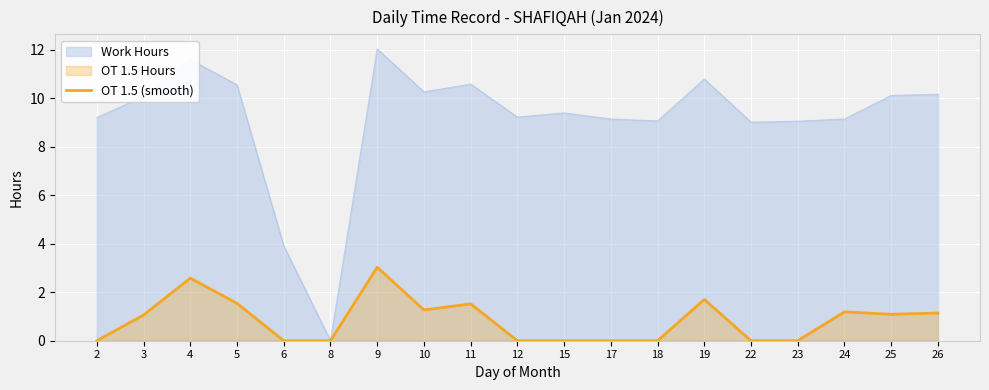

How many values are below 1?

9